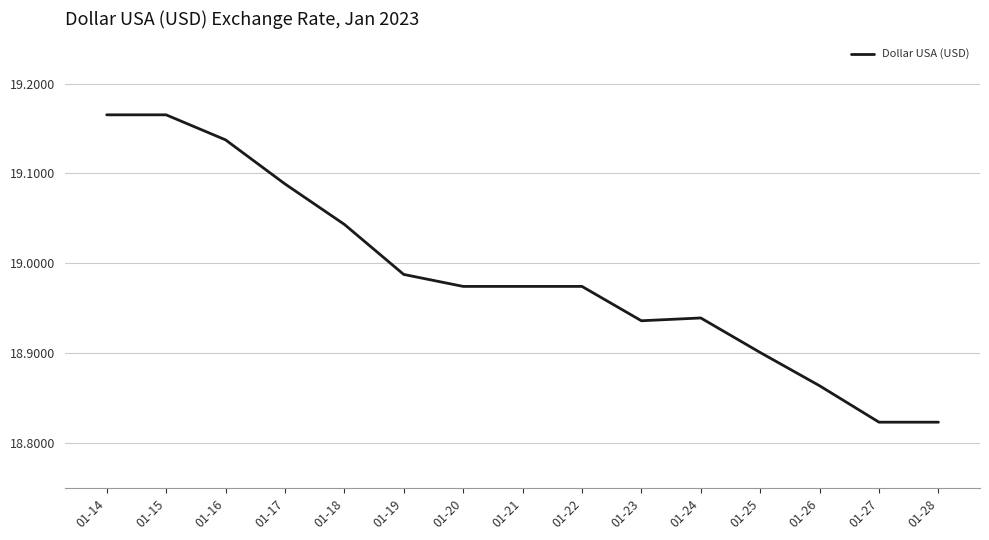

What is the difference between the values at 01-16 and 01-27?

0.3